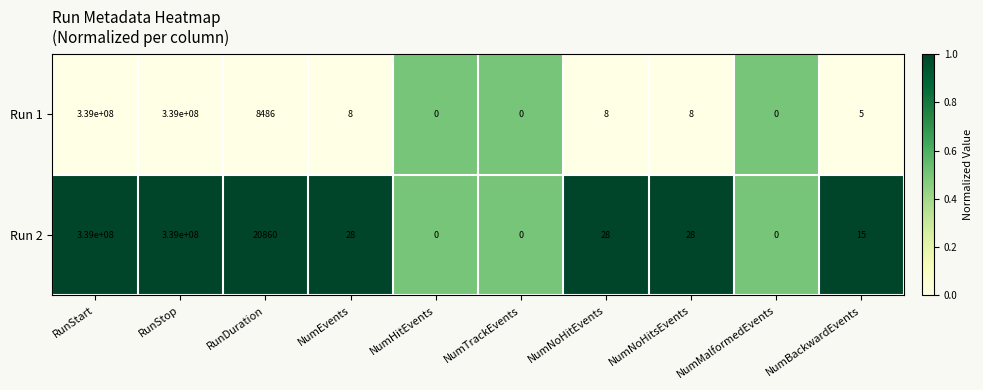

The value of Run 2 at RunStop is 228961356. True or false?

False